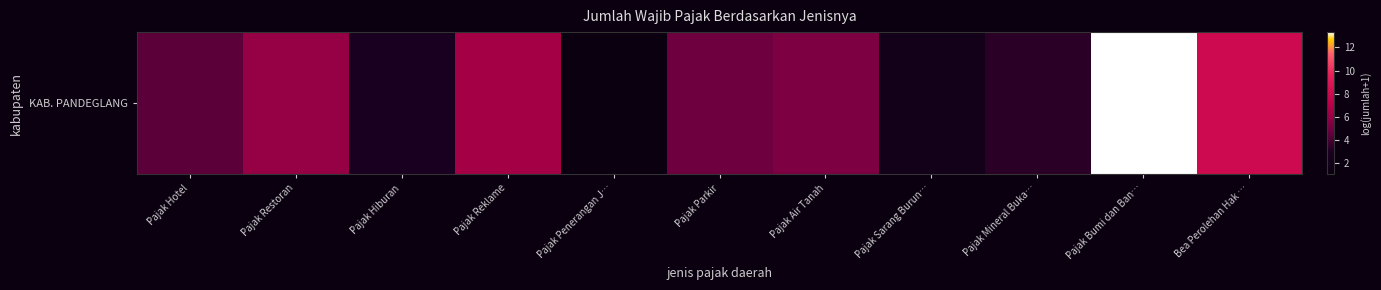

What is the difference between the second highest and second lowest values?

5.8